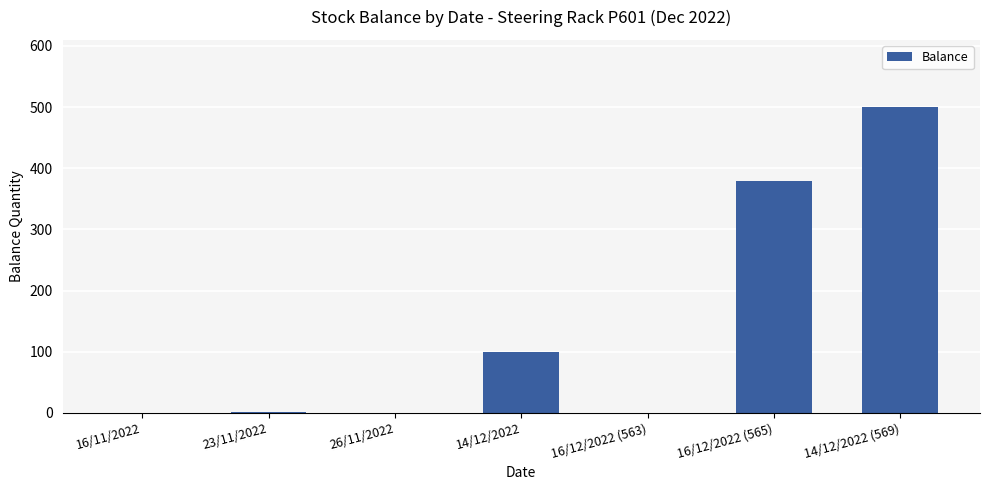

What is the sum of all values?

980